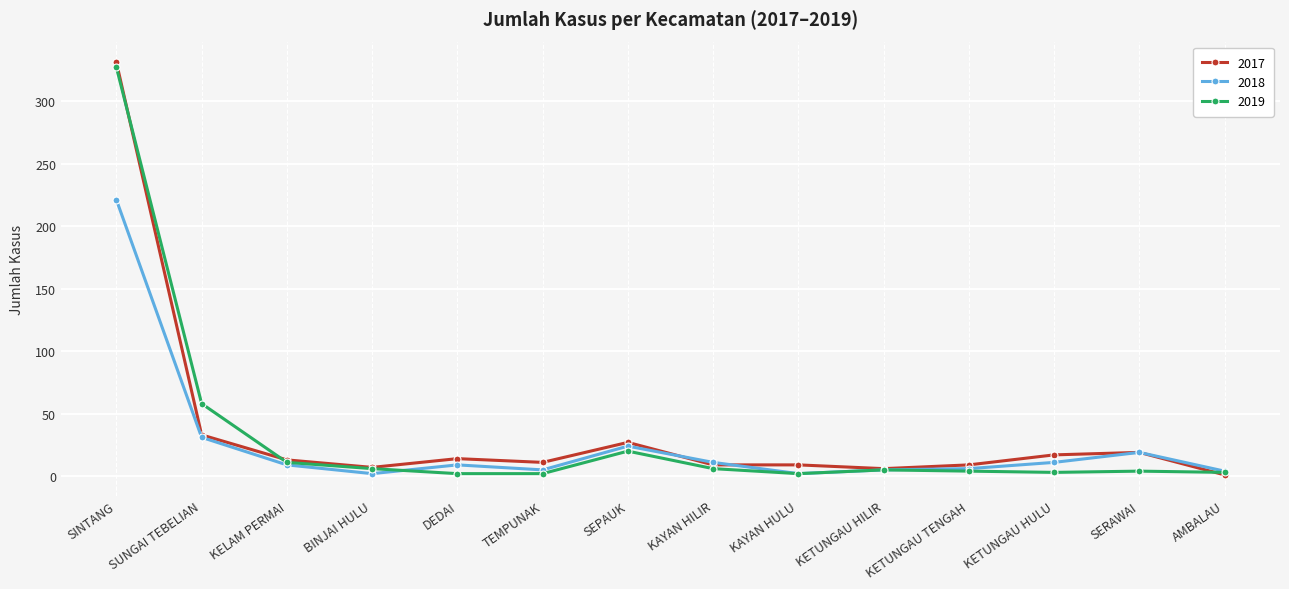

What is the label of the 9th point from the left?

KAYAN HULU